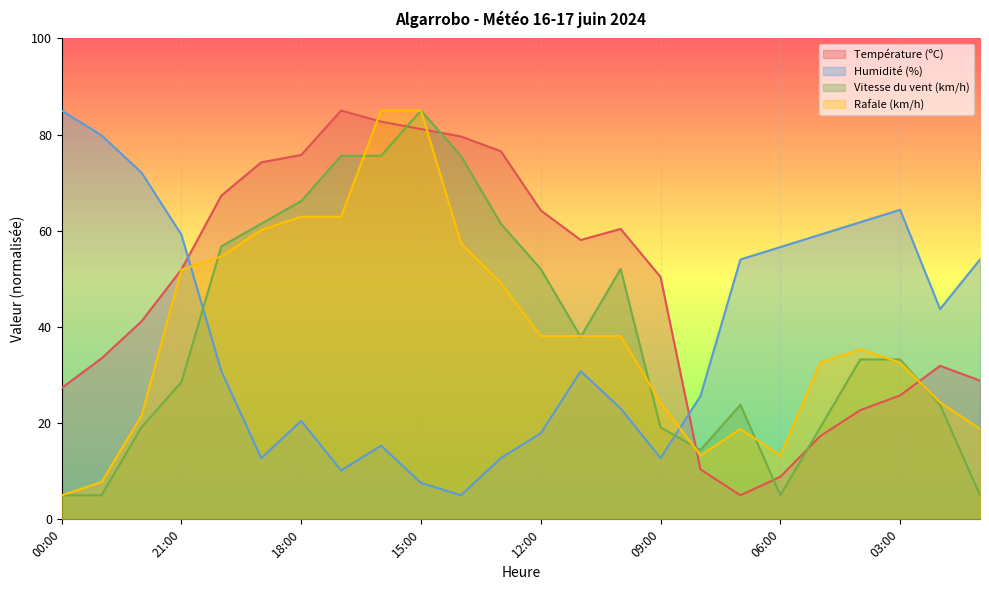

What is the sum of the Rafale (km/h) values at 10:00 and 00:00?

43.1